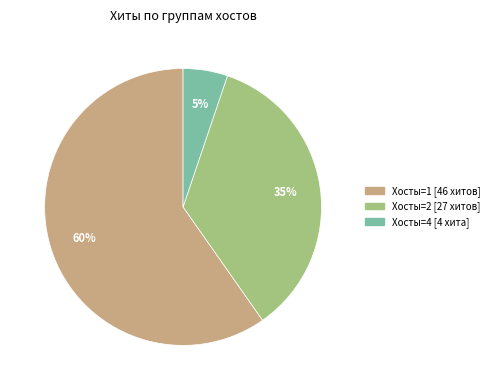

To the nearest percent, what is the average slice percentage?

33%